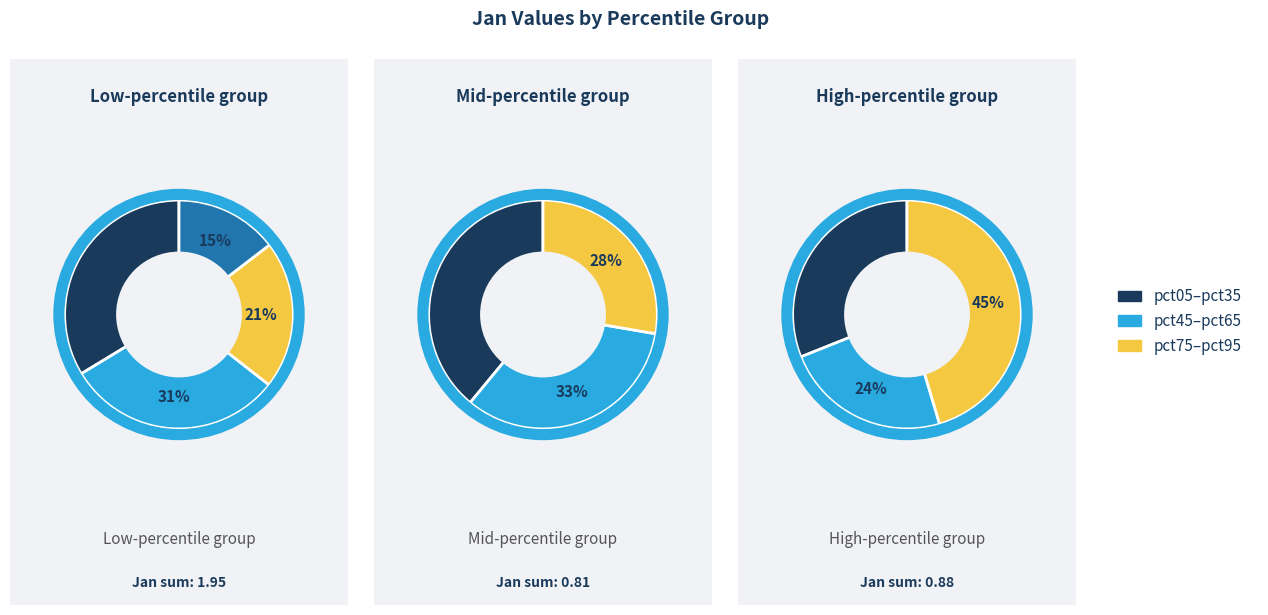

Is it true that pct05 is 28% of the pie?

False